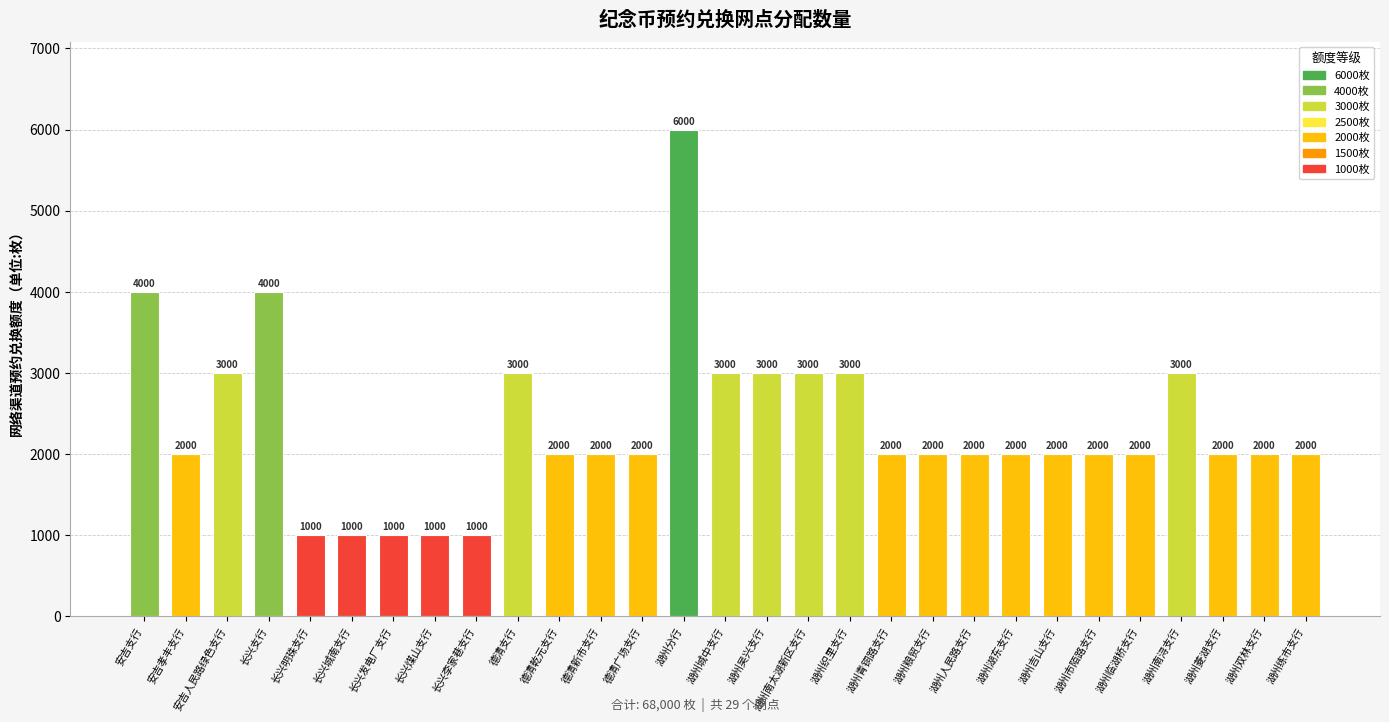

What is the maximum value shown in the chart?

6000